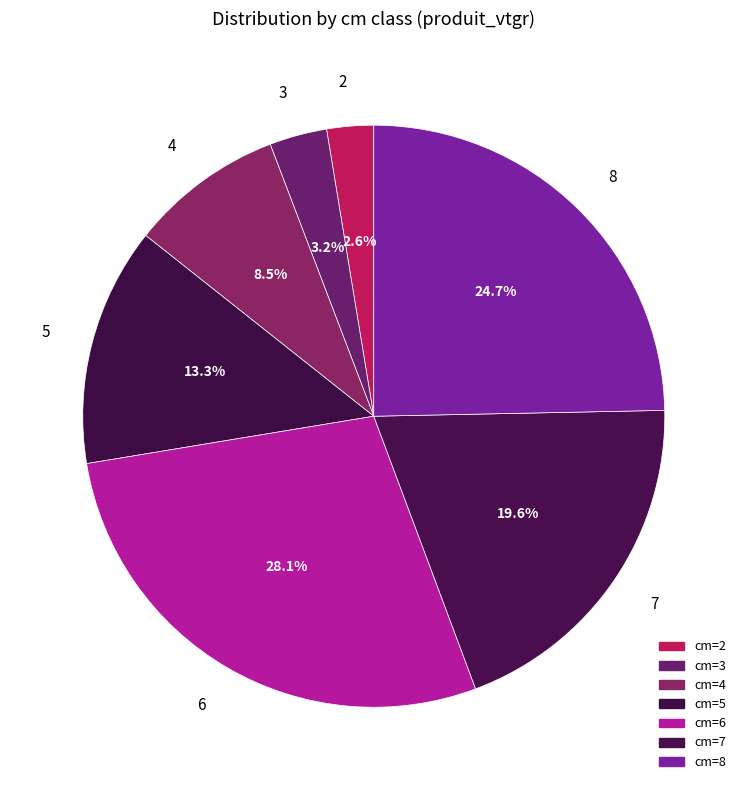

How many segments does this pie chart have?

7